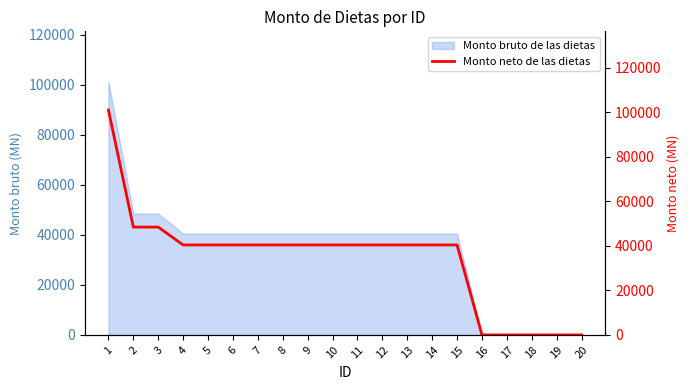

Reading left to right, what are all the values shown in this chart?

1=101100.1	2=48480.0	3=48480.0	4=40440.0	5=40440.0	6=40440.0	7=40440.0	8=40440.0	9=40440.0	10=40440.0	11=40440.0	12=40440.0	13=40440.0	14=40440.0	15=40440.0	16=0.0	17=0.0	18=0.0	19=0.0	20=0.0